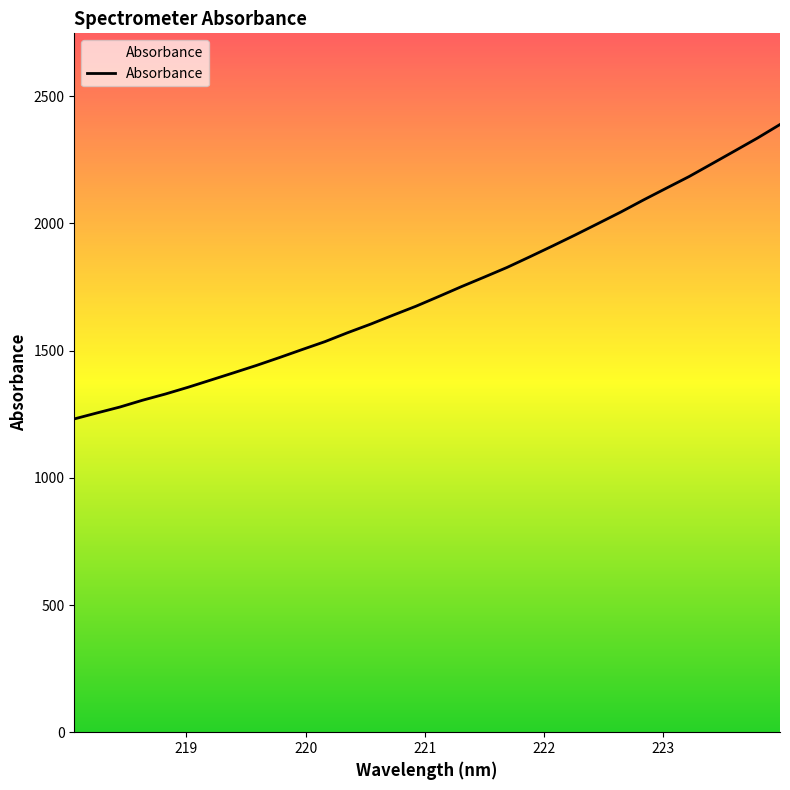

What is the difference between the maximum and minimum values?

1157.4